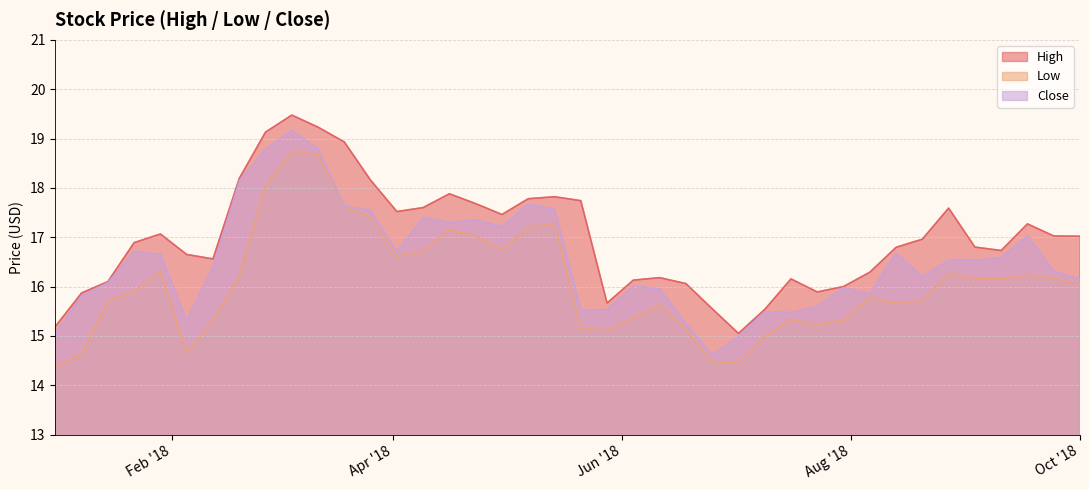

What are all the series names shown in the legend?

High, Low, Close